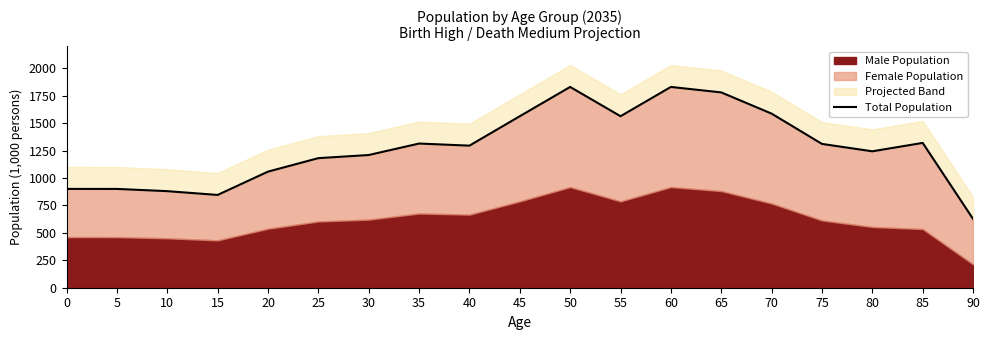

Which category has the highest value across all series?

50